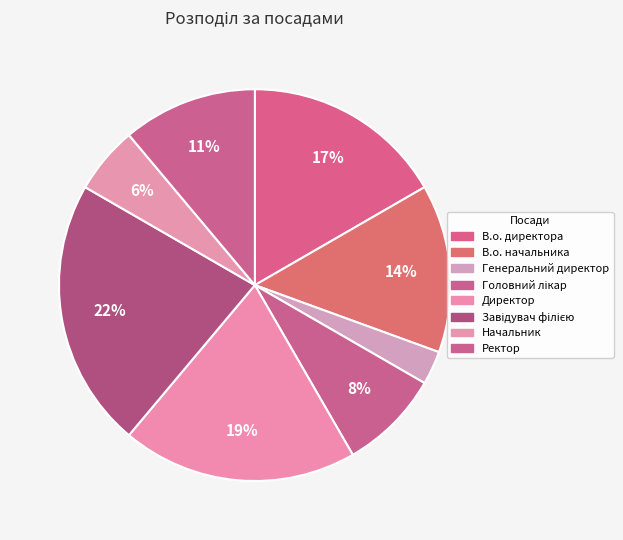

Count the number of slices in the pie.

8